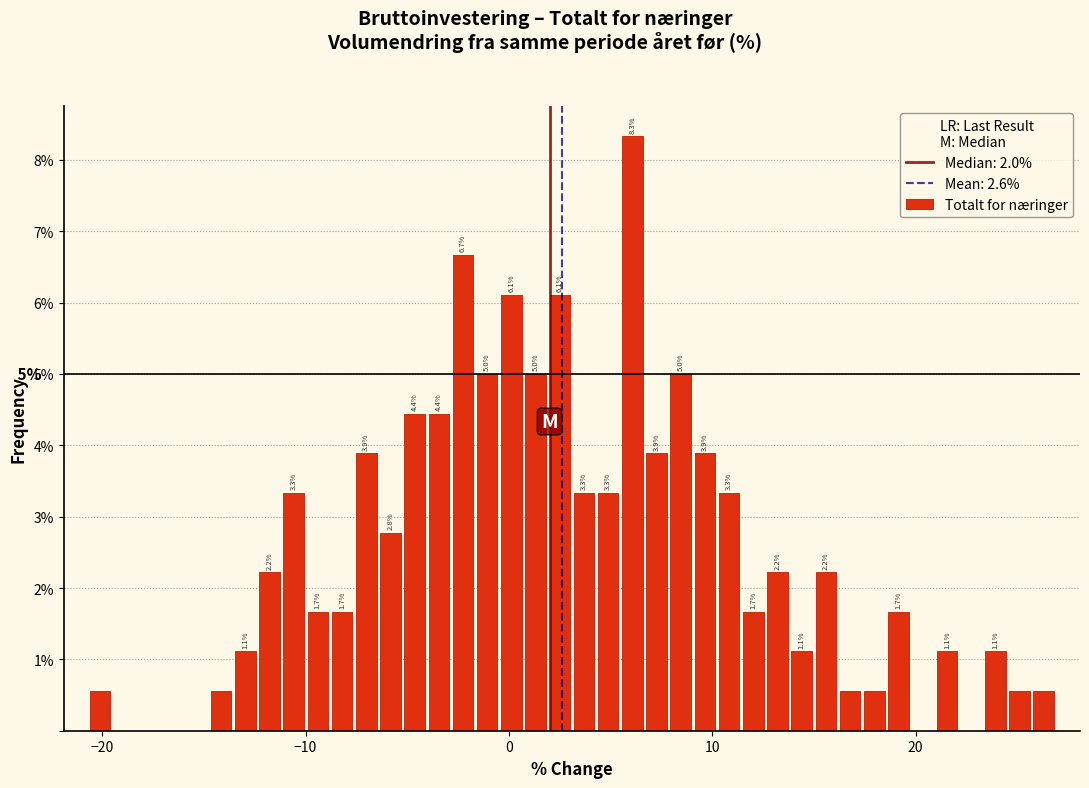

Read against the x-axis, roughly where is the centre of the tallest bar?

6